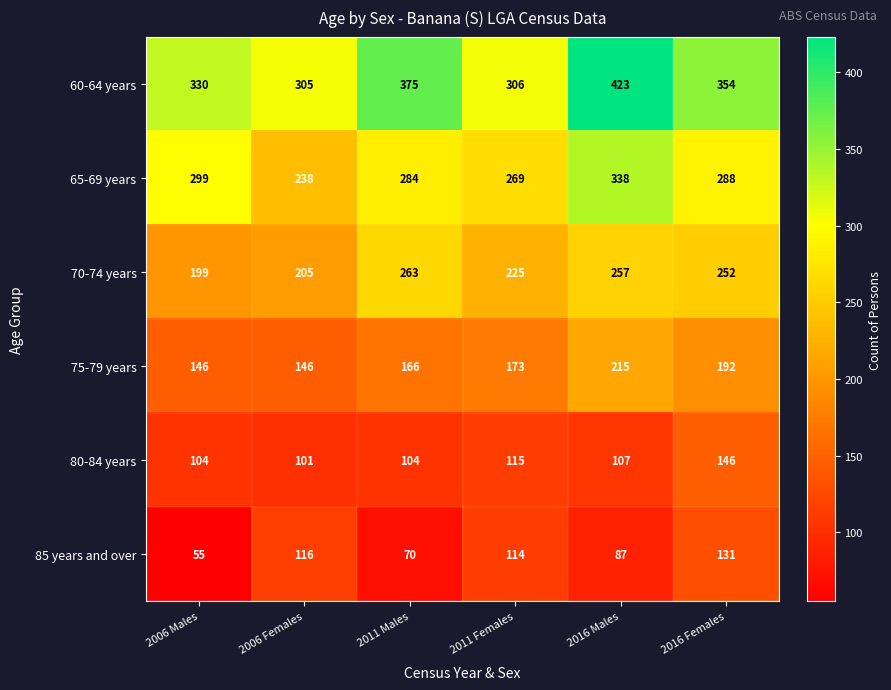

What is the difference between the highest and lowest values at 2006 Males?

275